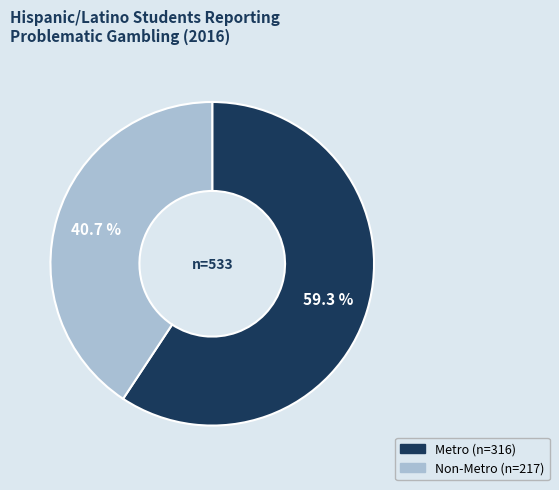

The Metro slice represents 59% of the pie. True or false?

True